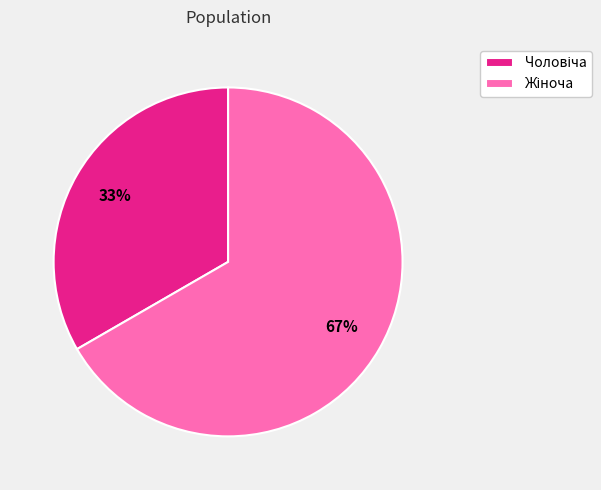

Is there a majority slice in this chart?

Yes